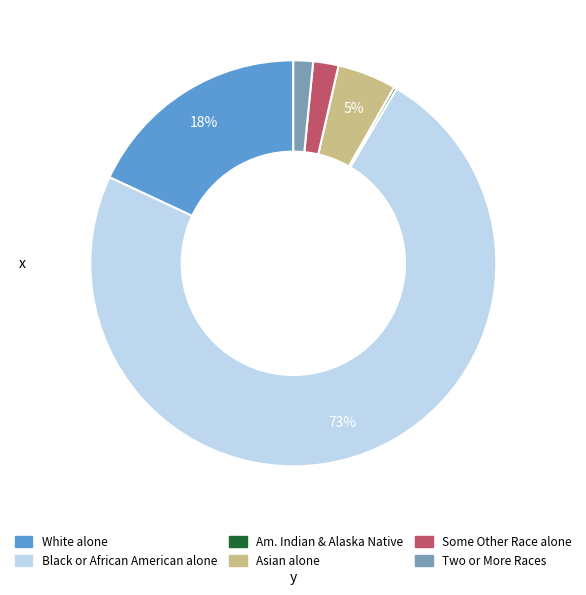

Is there any slice that represents more than half of the pie?

Yes